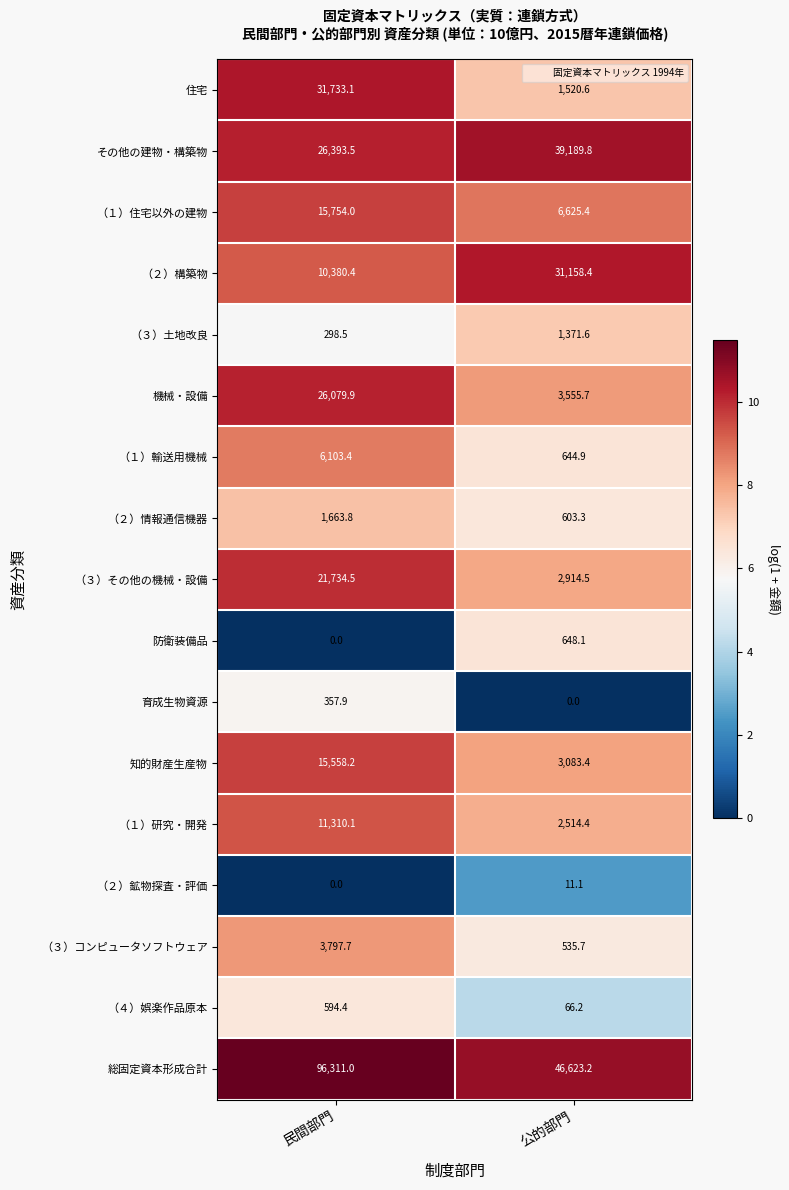

At which label does （１）研究・開発 reach its minimum?

公的部門